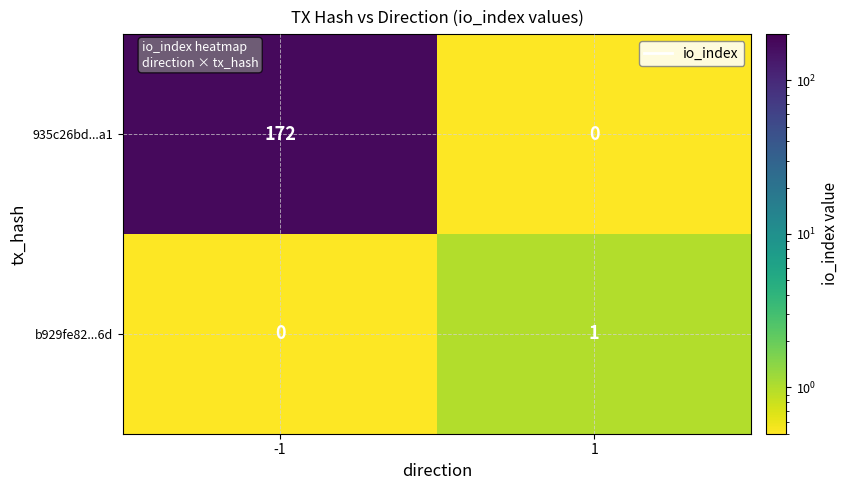

True or false: 935c26bd...a1 has a value of 172 at -1.

True